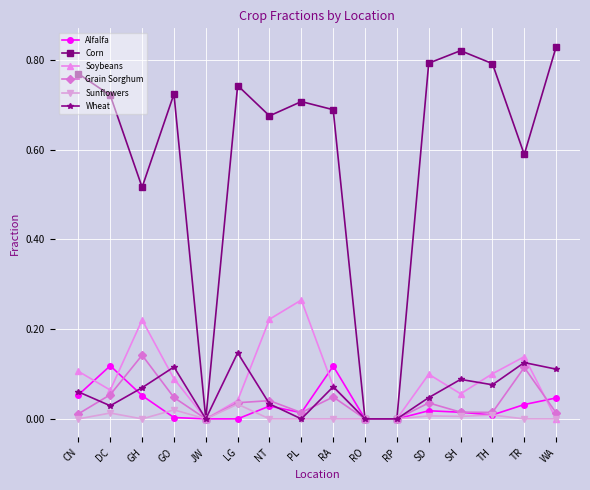

What is the label of the 5th point from the right?

SD